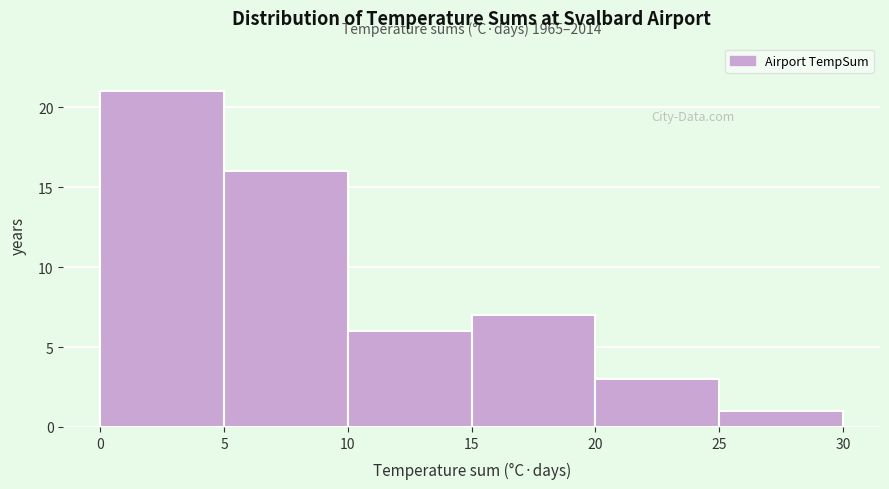

Over which range of the x-axis is the bar tallest?

0 to 5